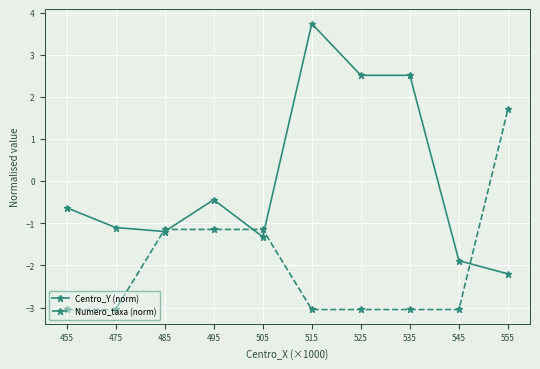

Reading left to right, transcribe all the data shown in this chart.

Centro_Y (norm): 455=-0.6	475=-1.1	485=-1.2	495=-0.4	505=-1.3	515=3.7	525=2.5	535=2.5	545=-1.9	555=-2.2
Numero_taxa (norm): 455=-3.0	475=-3.0	485=-1.1	495=-1.1	505=-1.1	515=-3.0	525=-3.0	535=-3.0	545=-3.0	555=1.7